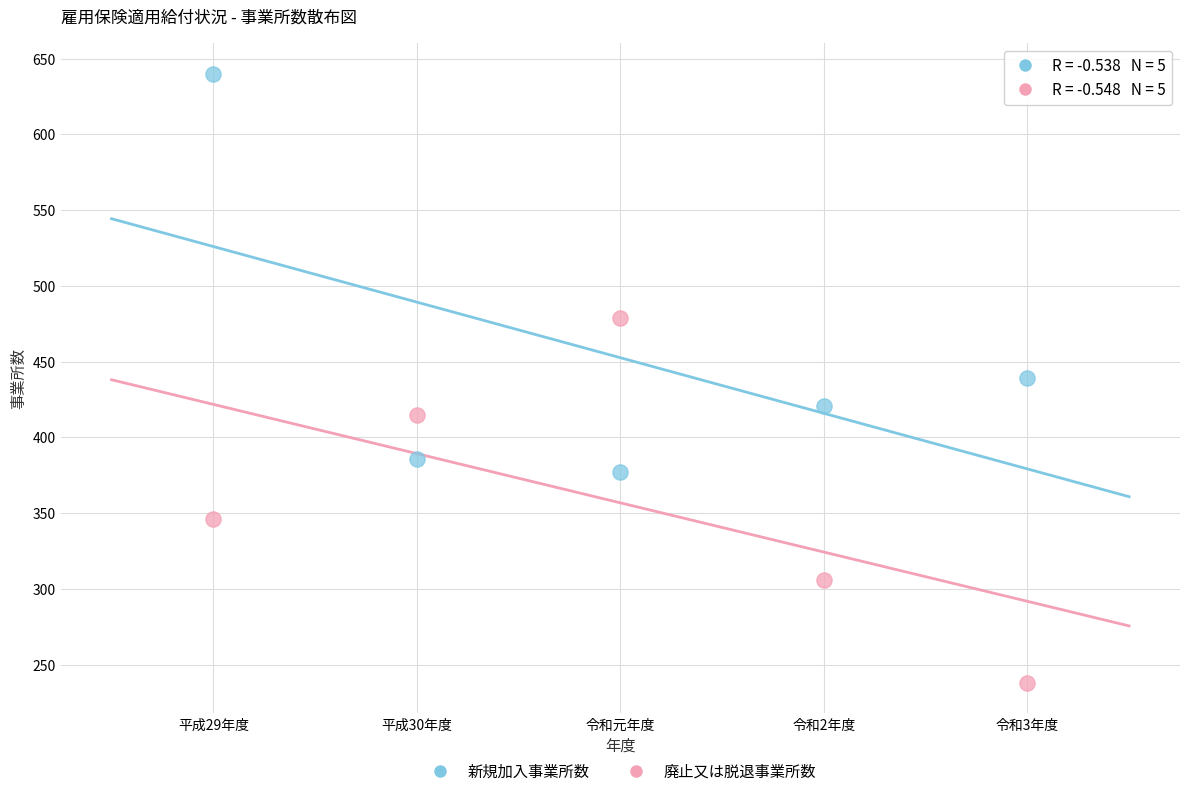

In the 新規加入事業所数 series, what Y value is closest to 508?

439